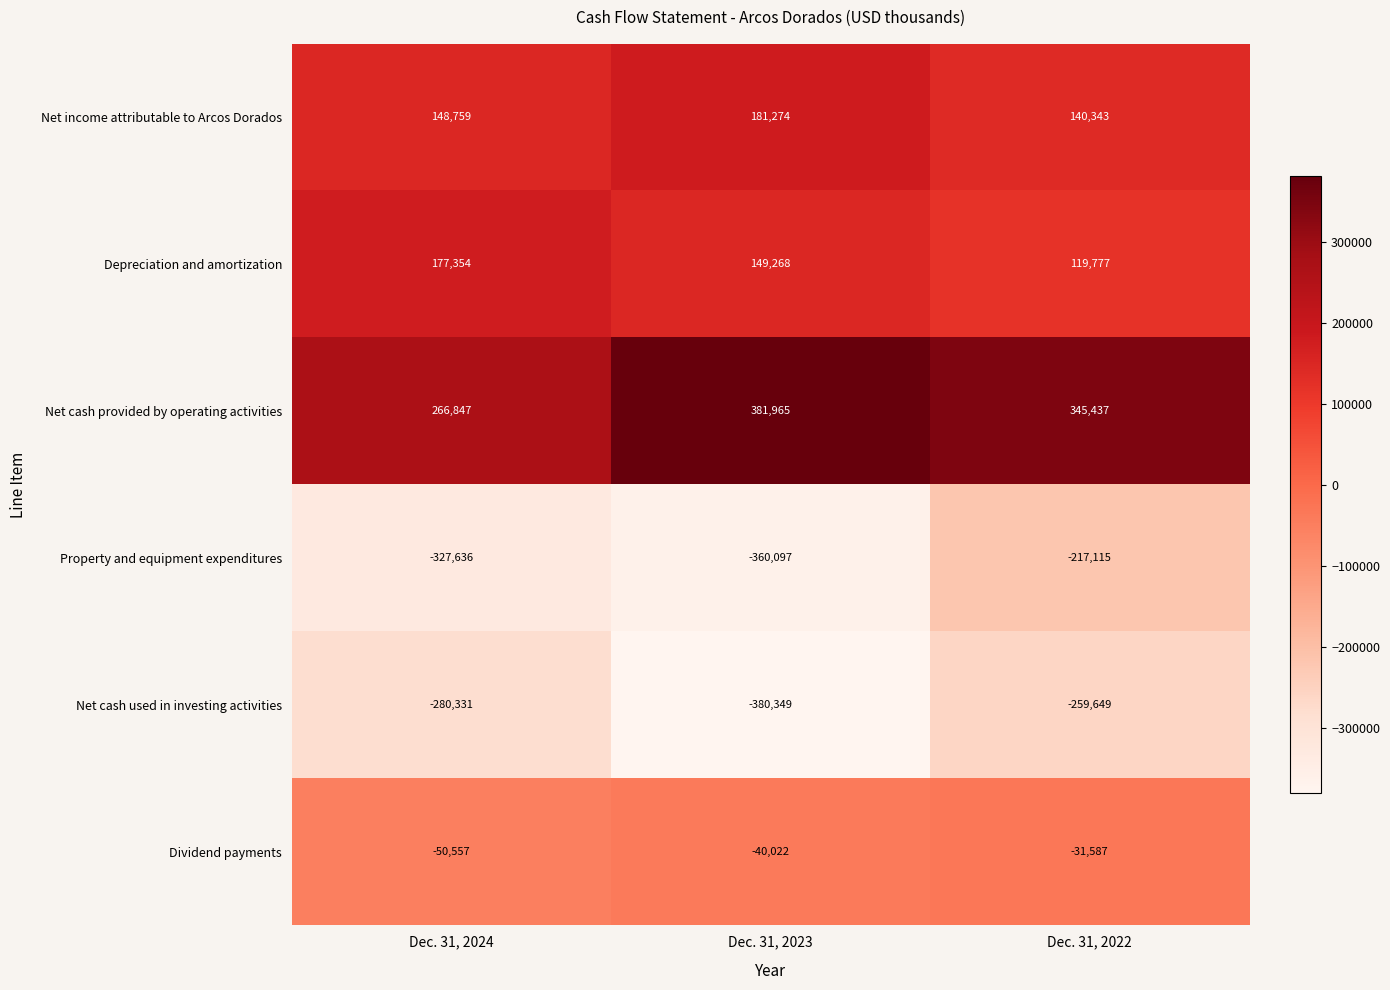

What is the maximum value shown in the chart?

381965